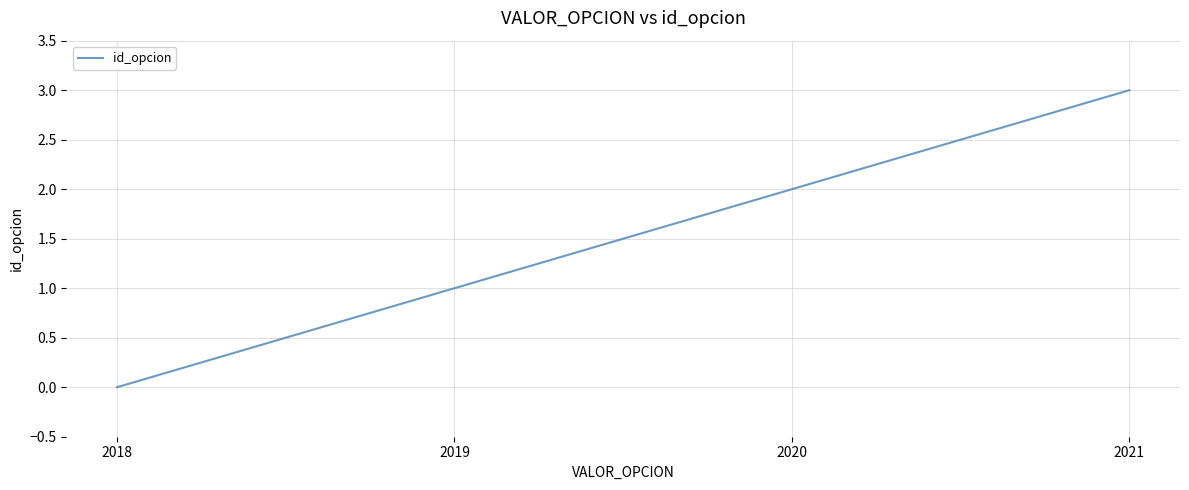

How many values are above zero?

3